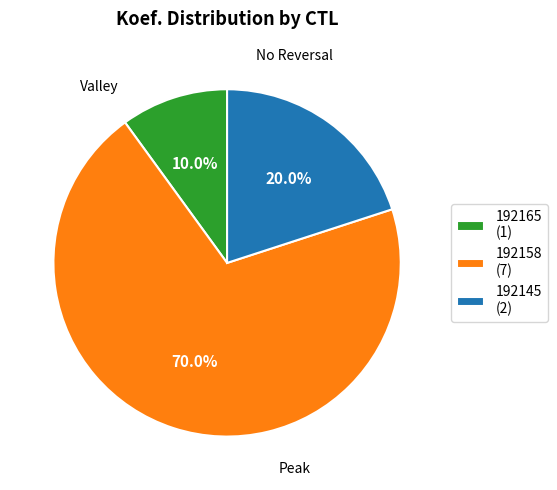

Is it true that 192165 is 10% of the pie?

True